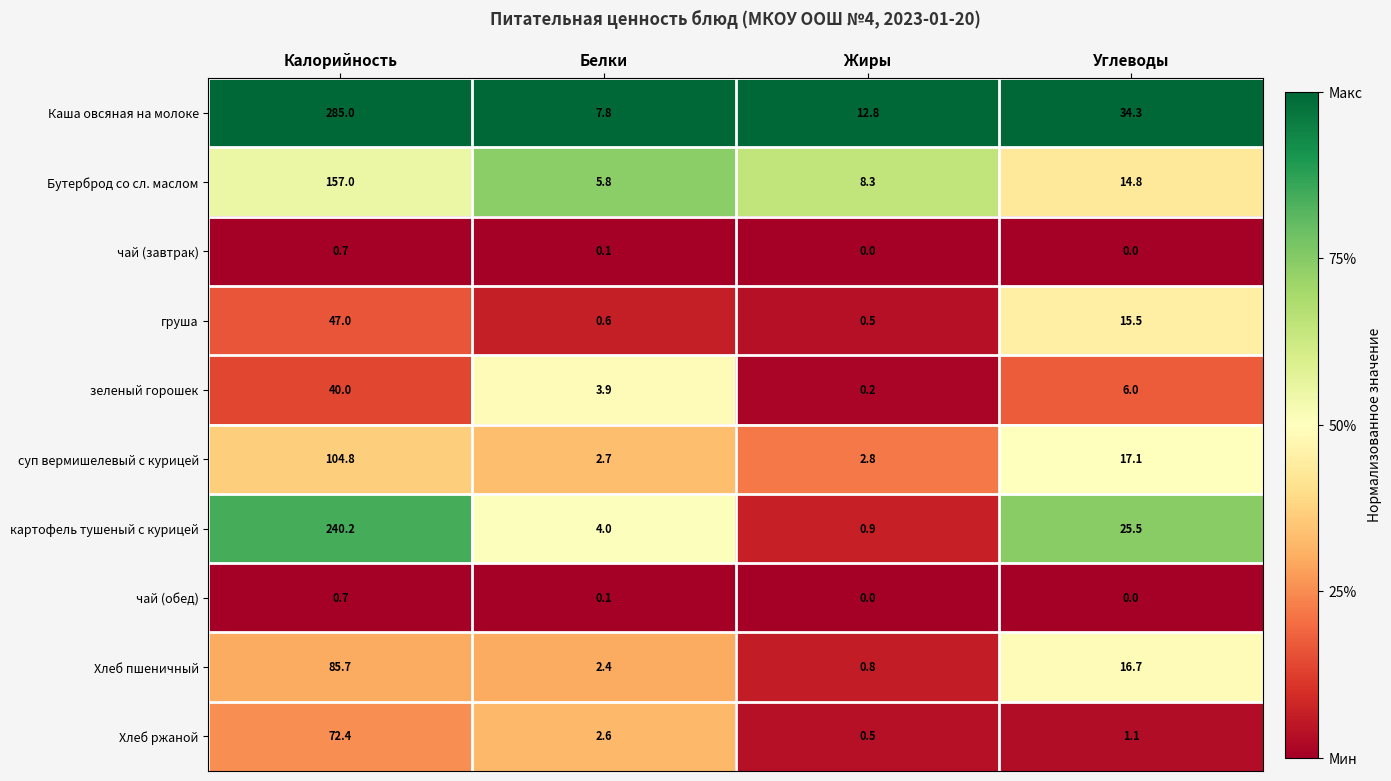

Which category has the highest value across all series?

Калорийность